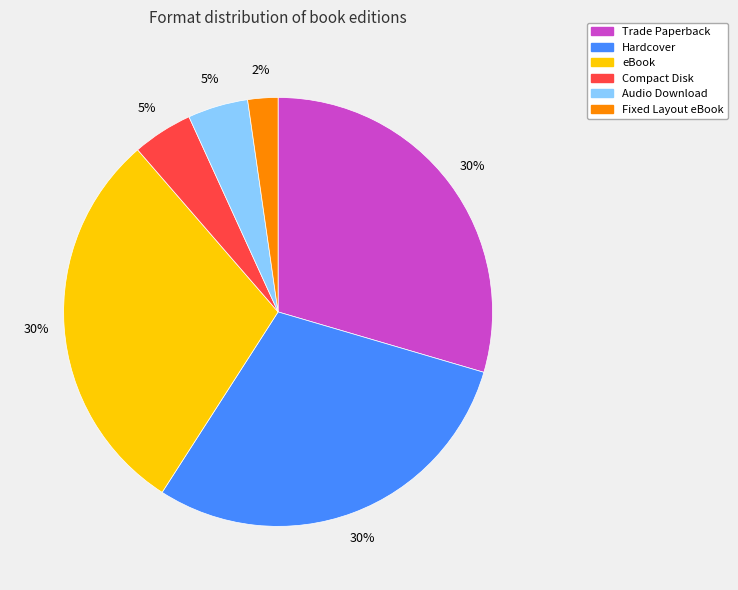

Between Fixed Layout eBook and eBook, which is larger?

eBook